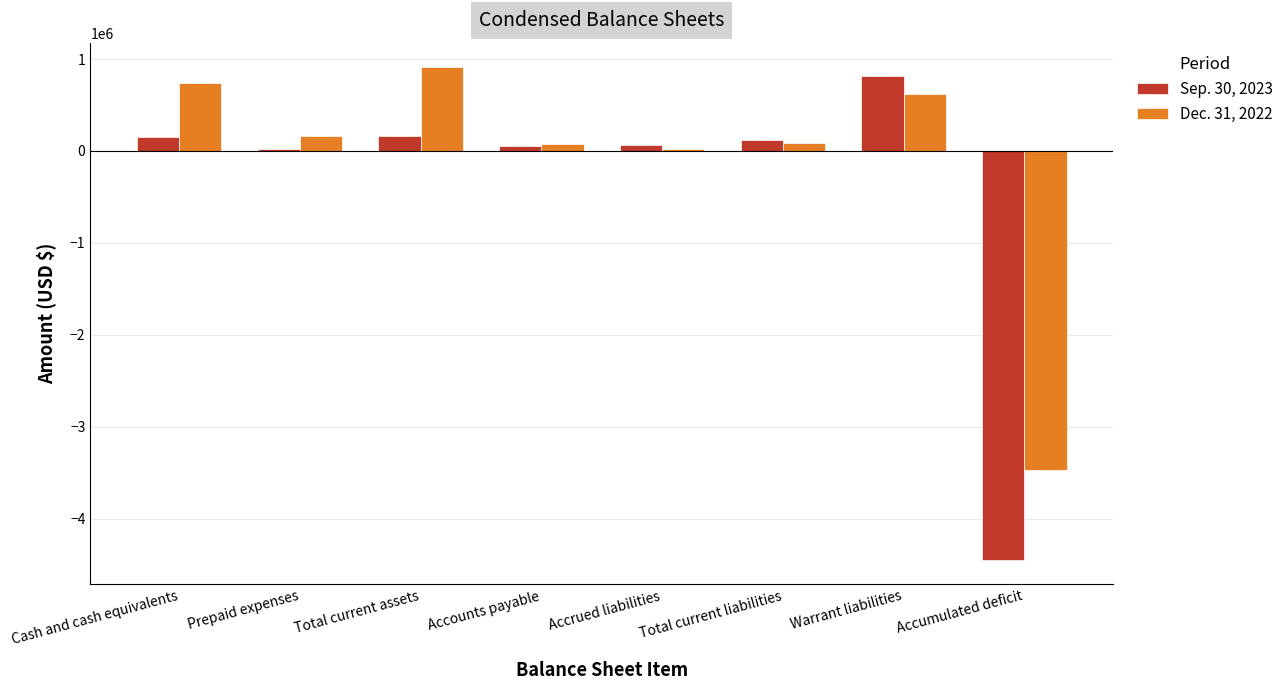

What is the sum of the Dec. 31, 2022 values at Total current assets and Warrant liabilities?

1526000